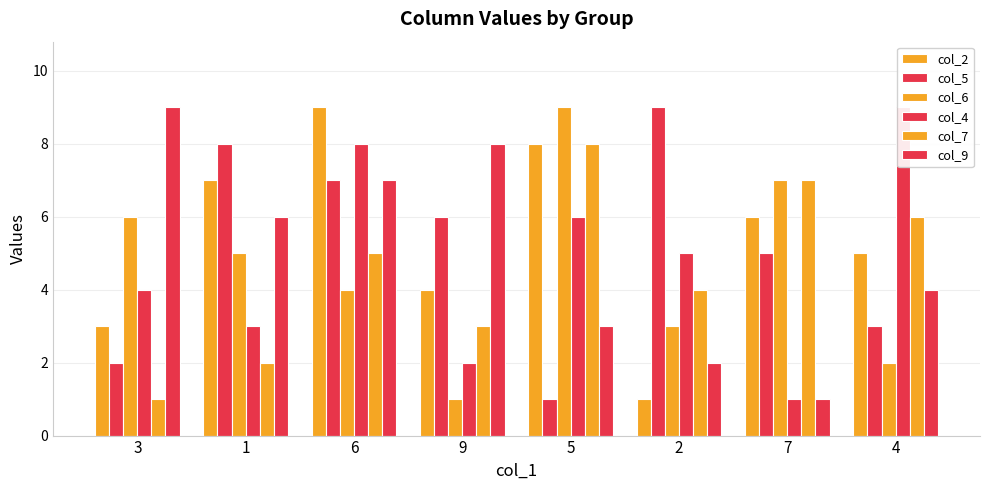

Reading left to right, transcribe all the data shown in this chart.

col_2: 3=3	1=7	6=9	9=4	5=8	2=1	7=6	4=5
col_5: 3=2	1=8	6=7	9=6	5=1	2=9	7=5	4=3
col_6: 3=6	1=5	6=4	9=1	5=9	2=3	7=7	4=2
col_4: 3=4	1=3	6=8	9=2	5=6	2=5	7=1	4=9
col_7: 3=1	1=2	6=5	9=3	5=8	2=4	7=7	4=6
col_9: 3=9	1=6	6=7	9=8	5=3	2=2	7=1	4=4